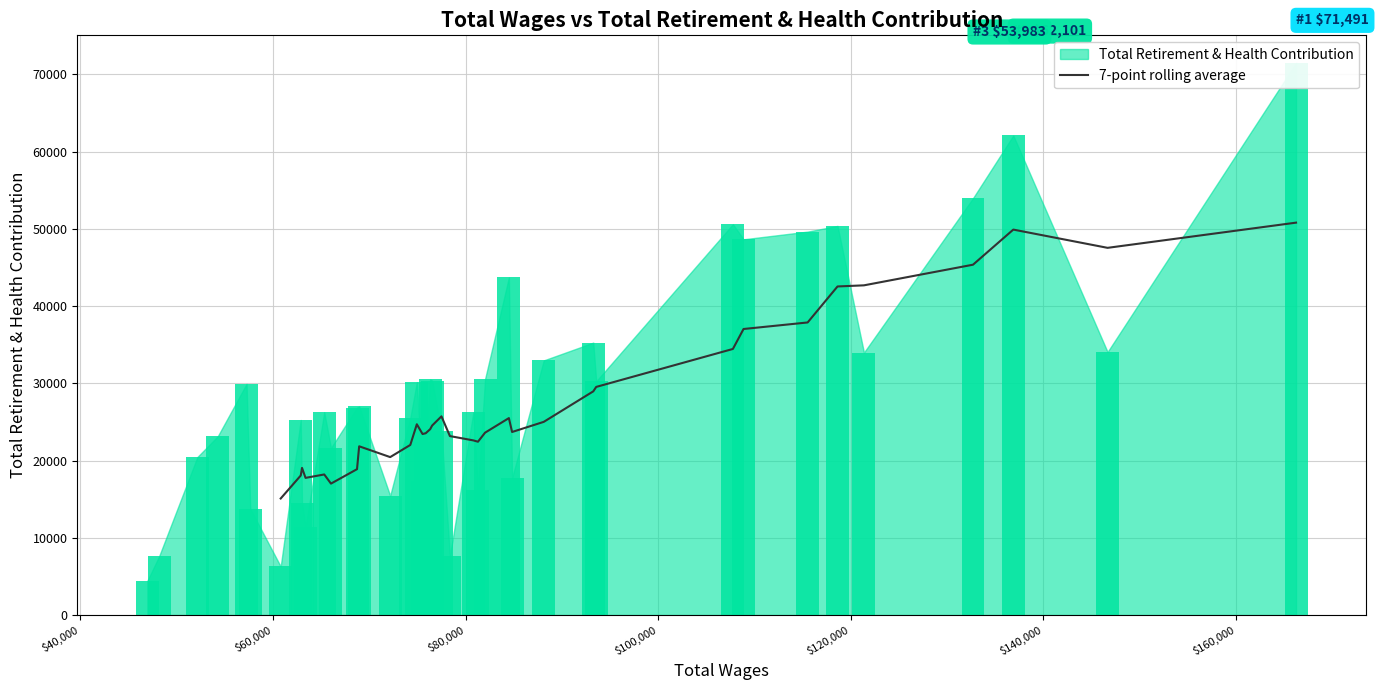

What is the highest value of the 7-point rolling average series?

50811.1